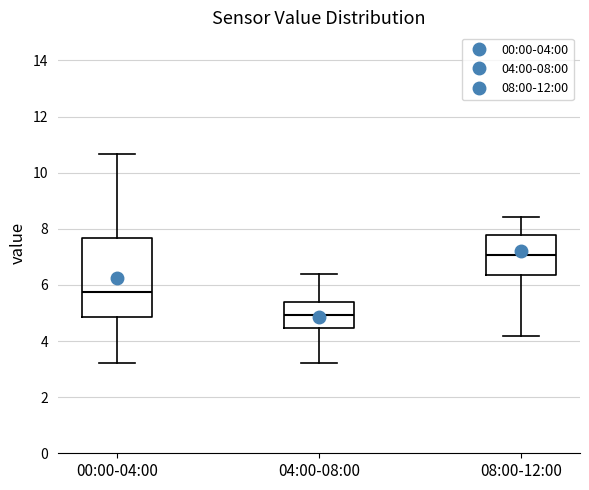

Reading left to right, read every box against the y-axis: the position of its median line, the range the box covers, and the ends of its whiskers. The values are not printed on the chart, so give them approximately, as read against the axis.

00:00-04:00: median 5.8, box 4.8 to 7.6, whiskers 3.2 to 10.6
04:00-08:00: median 5.0, box 4.4 to 5.4, whiskers 3.2 to 6.4
08:00-12:00: median 7.0, box 6.4 to 7.8, whiskers 4.2 to 8.4